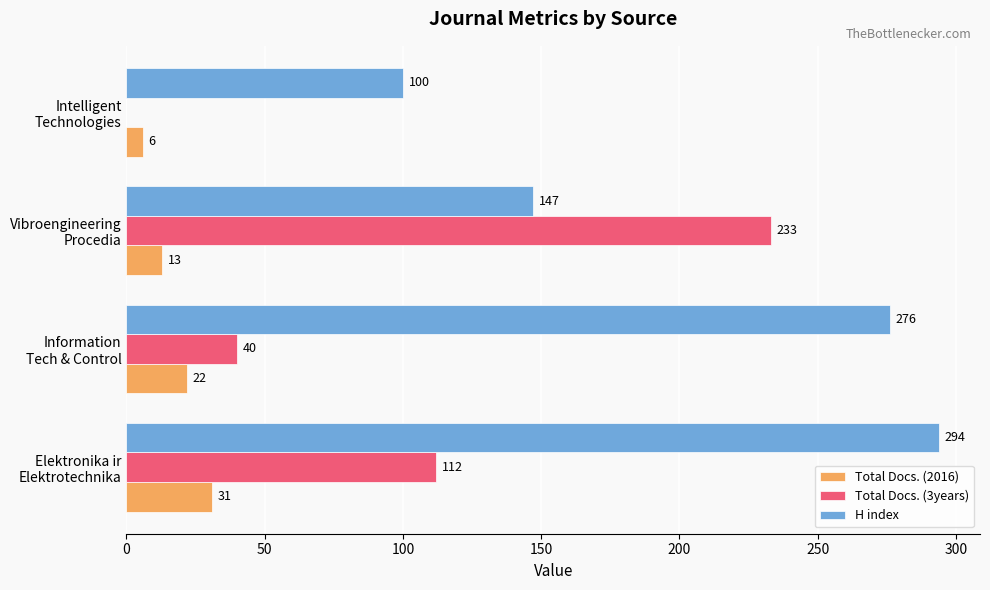

At which label is H index closest to 197?

Vibroengineering
Procedia